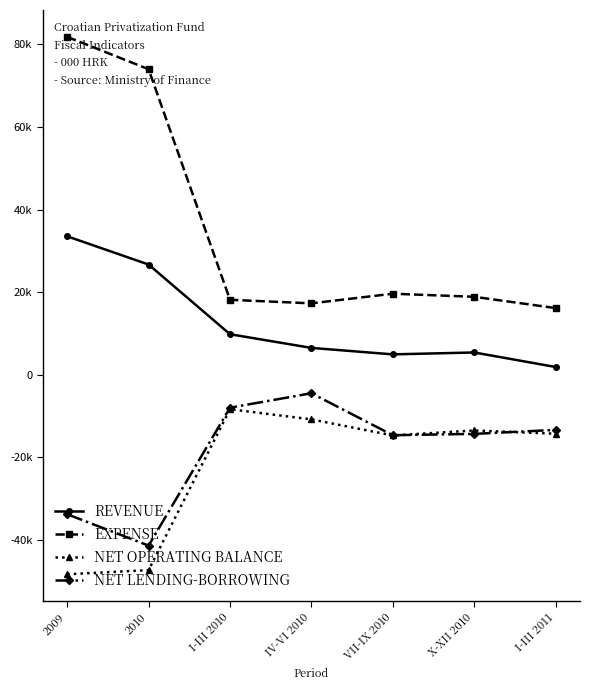

Does the chart have visible grid lines?

No